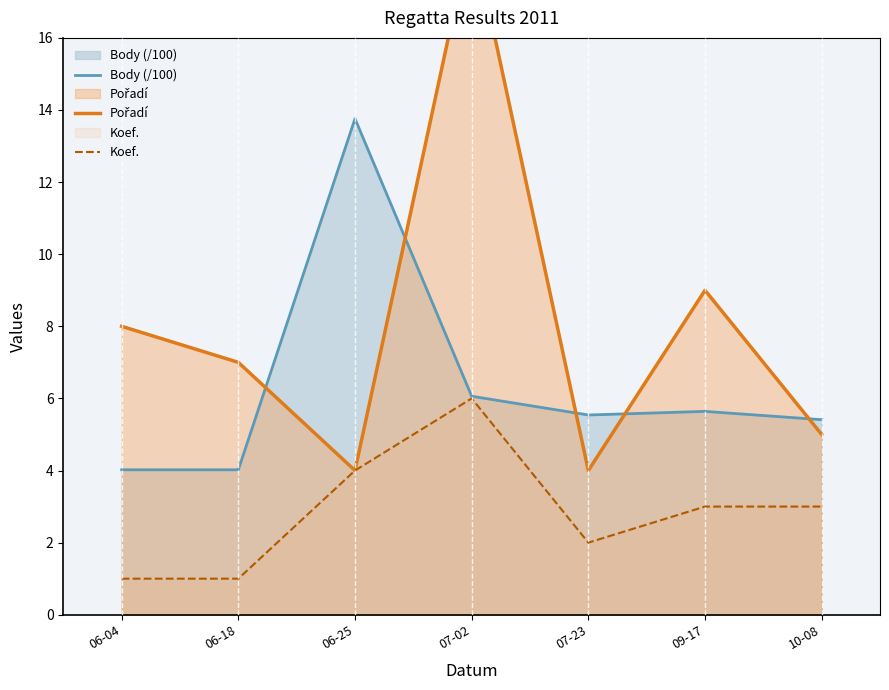

Where does the Koef. series first go above 3?

06-25